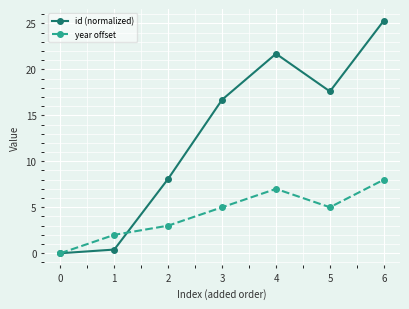

Reading right to left, what are all the values shown in this chart?

id (normalized): 25.3	17.6	21.7	16.7	8.1	0.4	0.0
year offset: 8.0	5.0	7.0	5.0	3.0	2.0	0.0